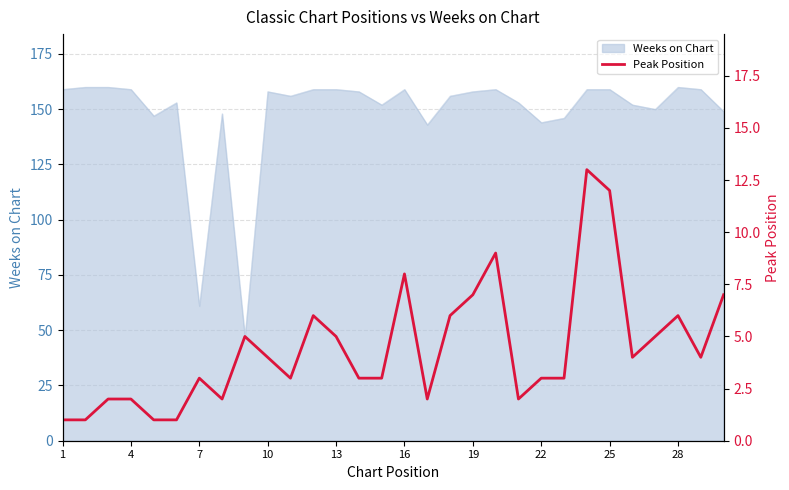

The Weeks on Chart series shows 159 at 4. True or false?

True